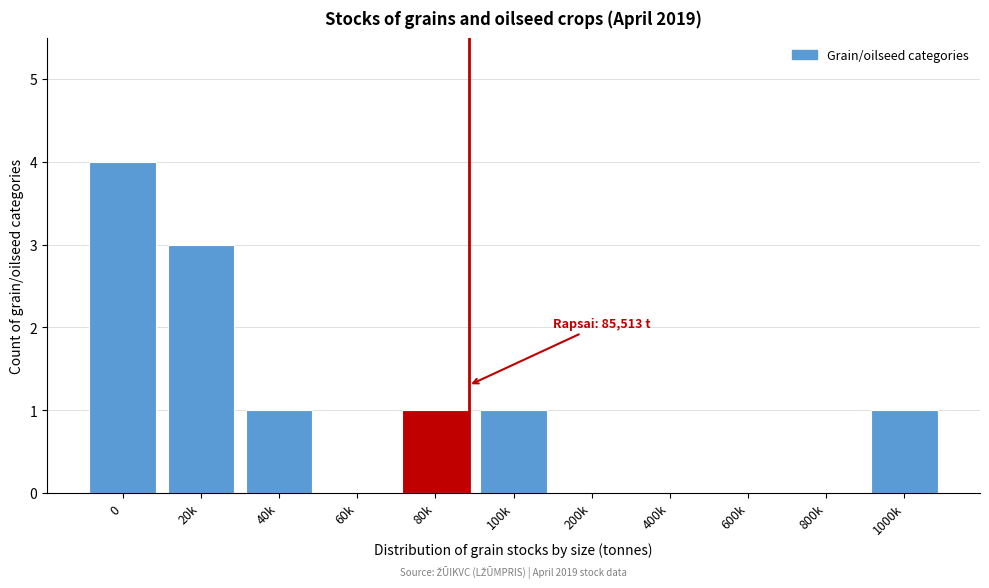

Reading right to left, extract all data points from this chart.

1000k=1	800k=0	600k=0	400k=0	200k=0	100k=1	80k=1	60k=0	40k=1	20k=3	0=4